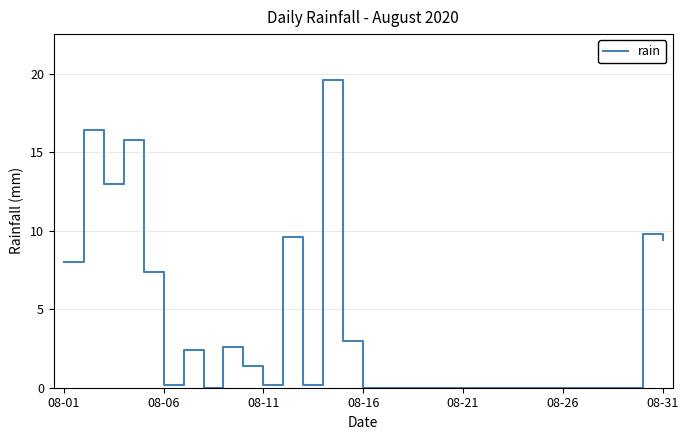

What is the maximum value shown in the chart?

19.6